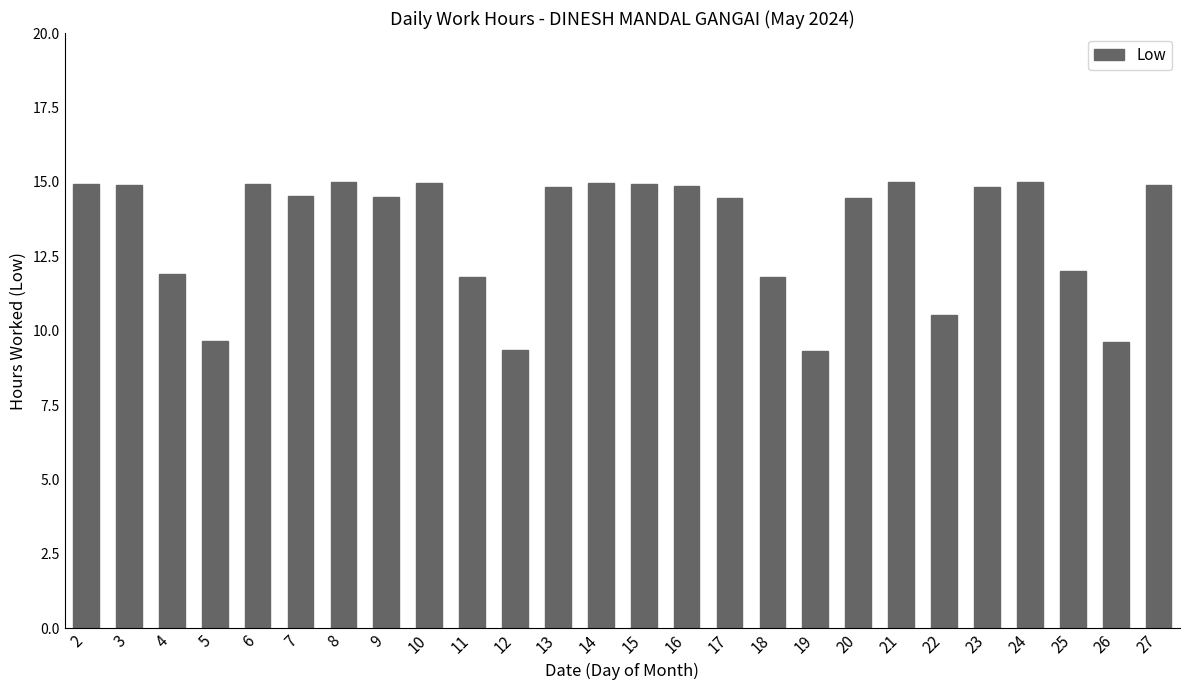

How many values are below 14?

9